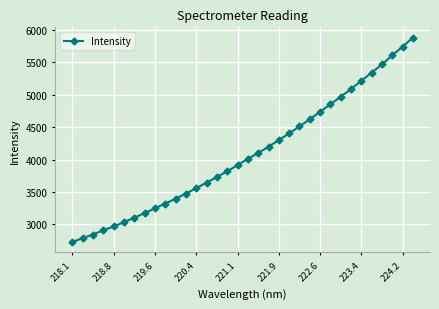

What is the maximum value shown in the chart?

5879.8